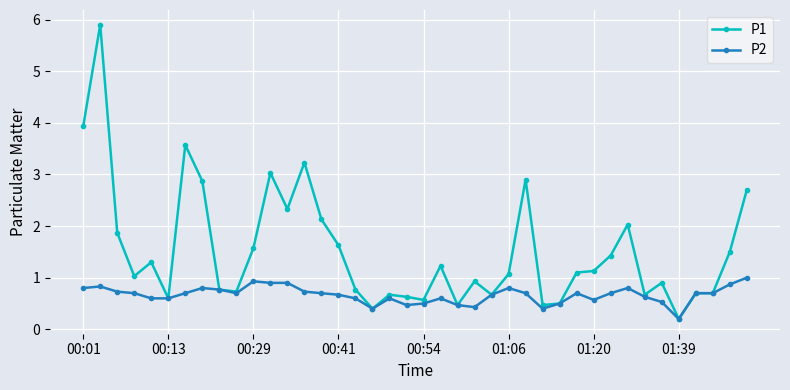

What is the highest value of the P1 series?

5.9